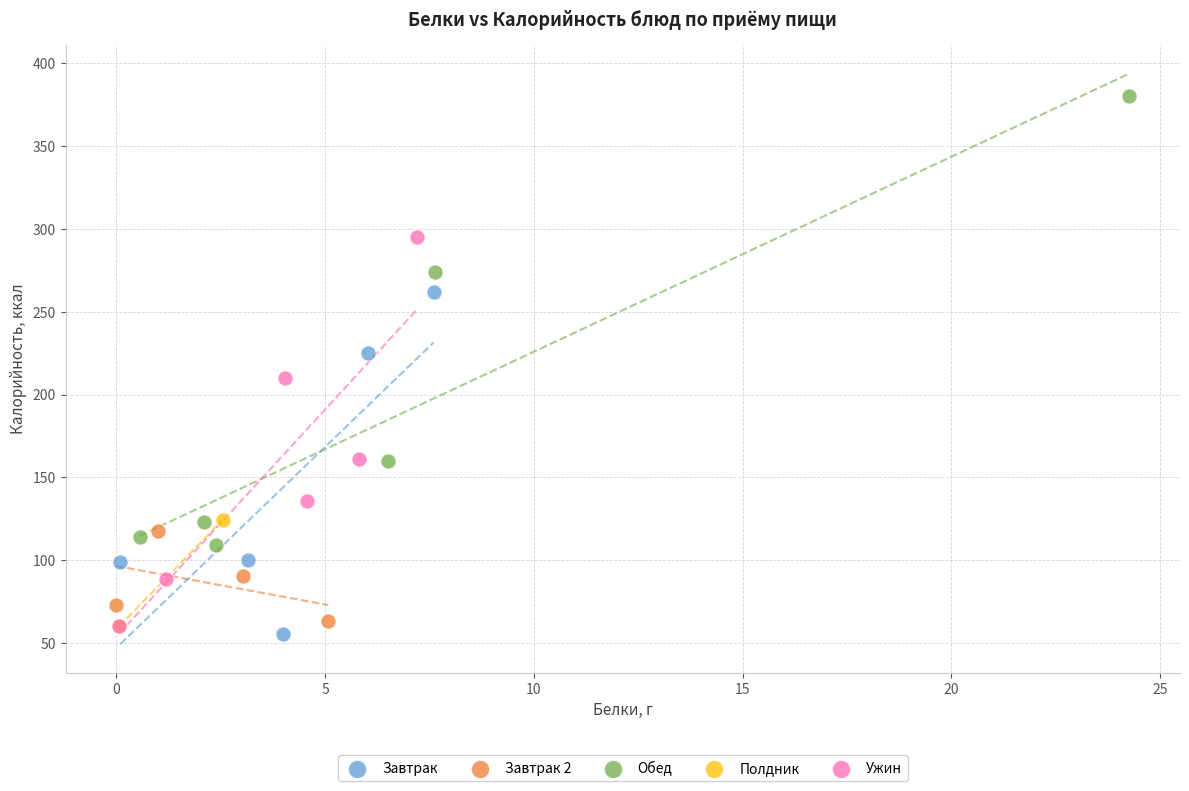

What are all the series names shown in the legend?

Завтрак, Завтрак 2, Обед, Полдник, Ужин